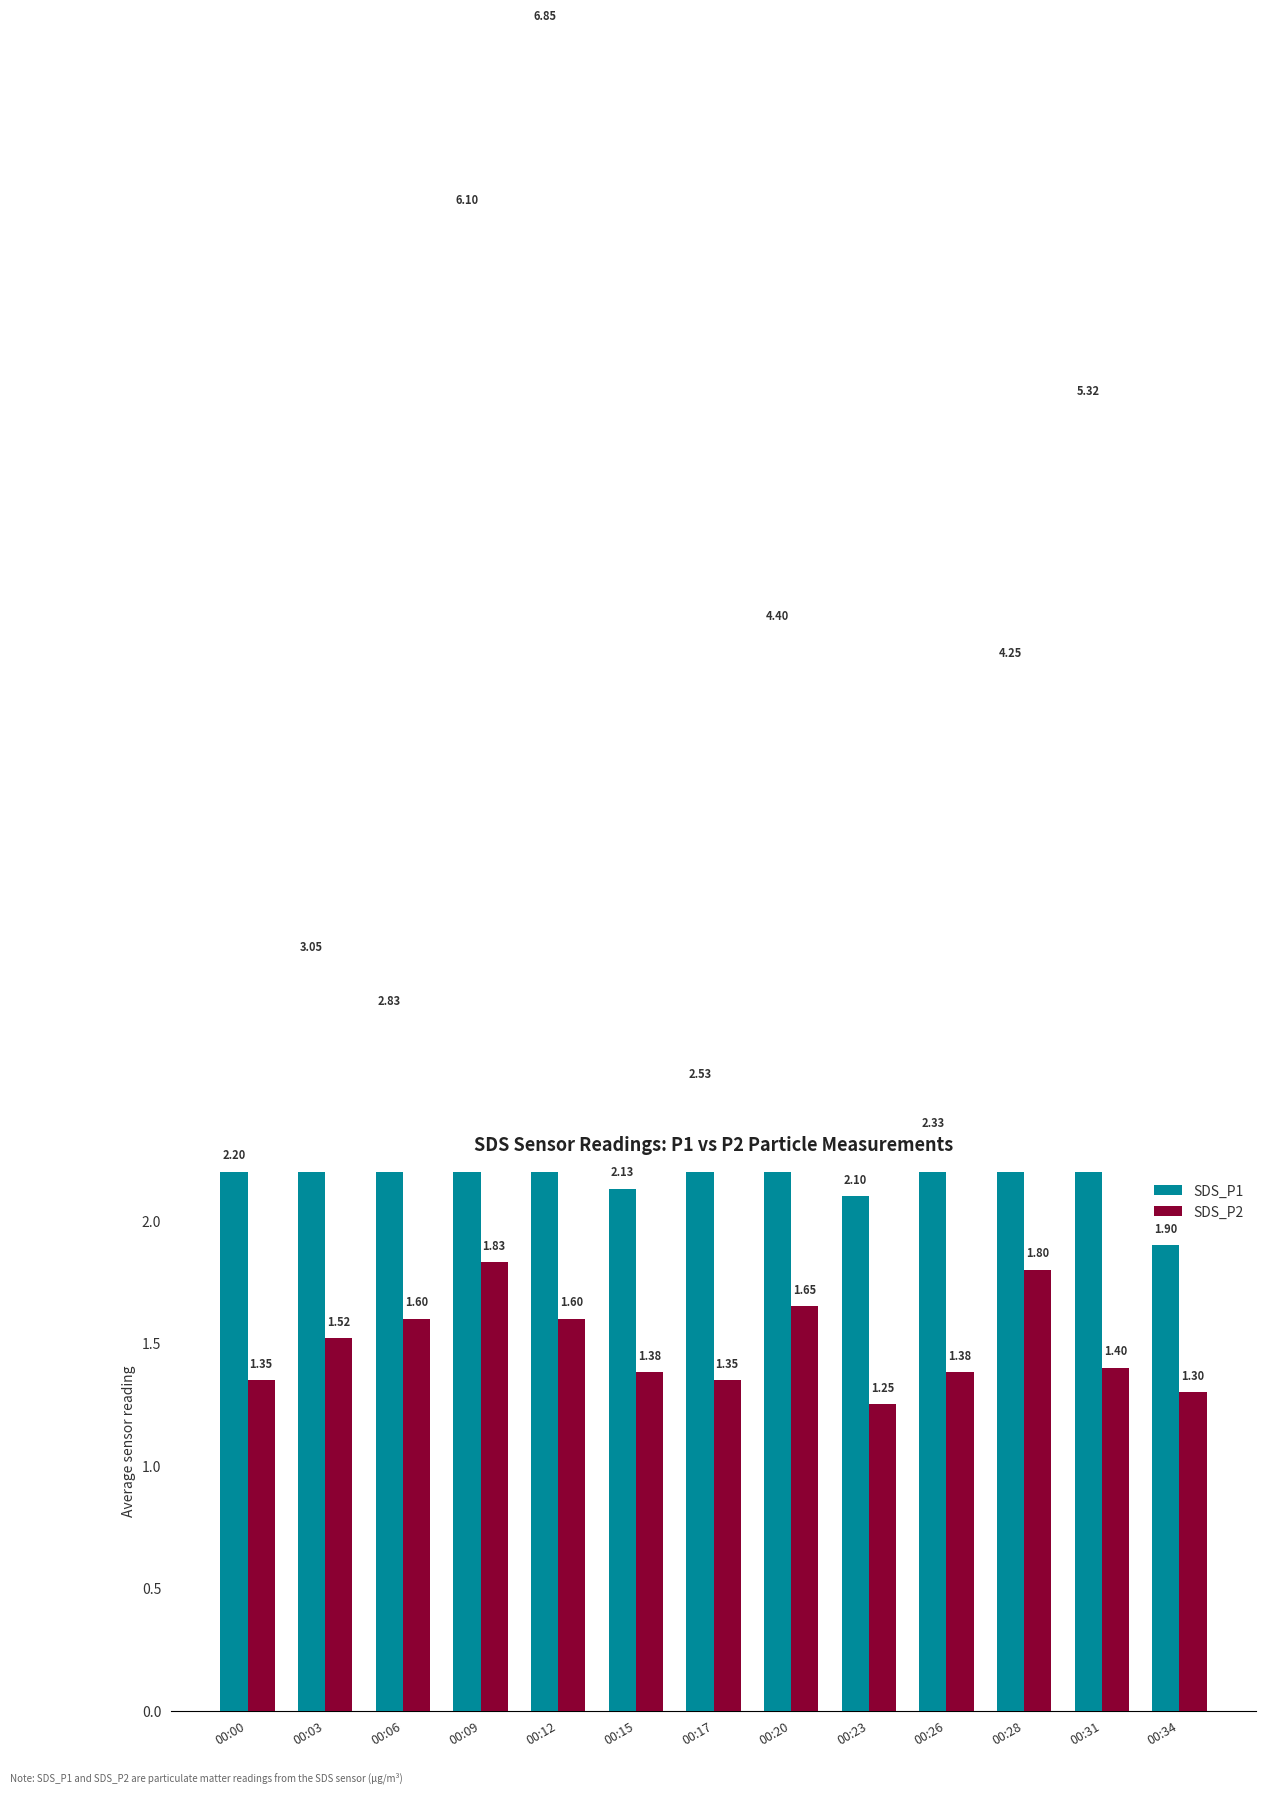

The value of SDS_P1 at 00:06 is 1.0. True or false?

False